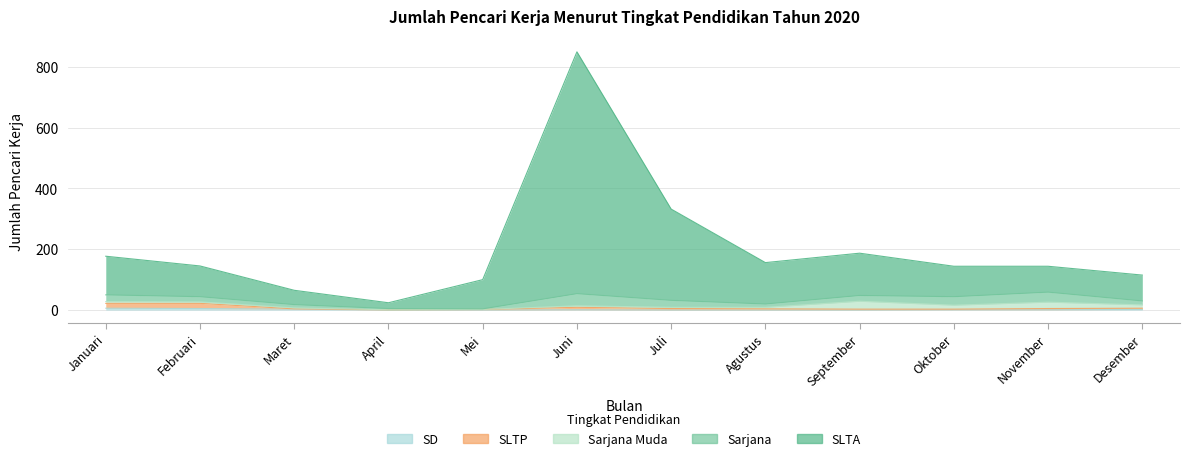

What is the label of the 2nd point from the right?

November